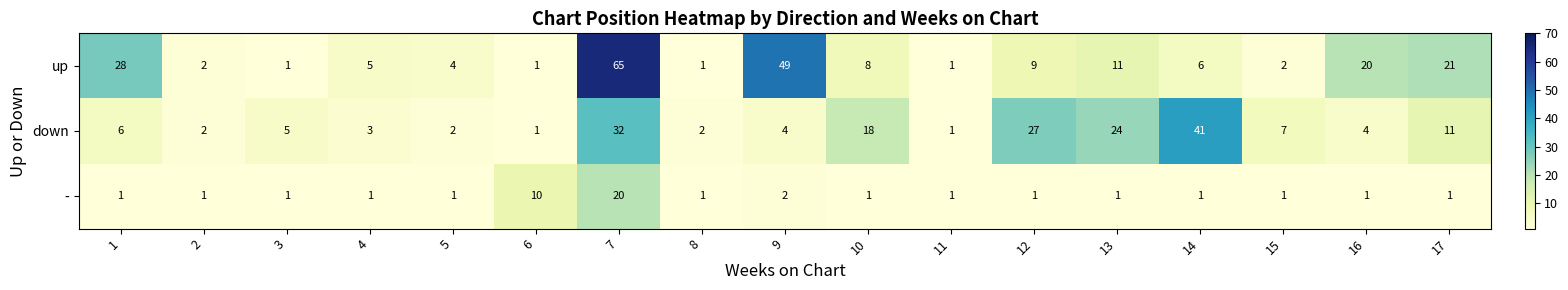

True or false: up has a value of 20 at 16.

True